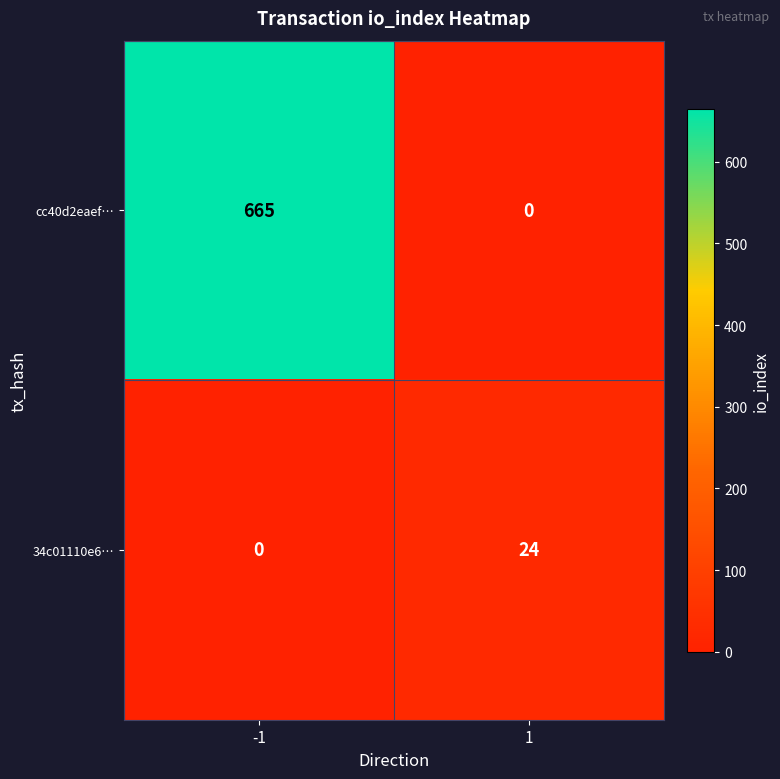

Reading left to right, transcribe all the data shown in this chart.

cc40d2eaef…: -1=665	1=0
34c01110e6…: -1=0	1=24